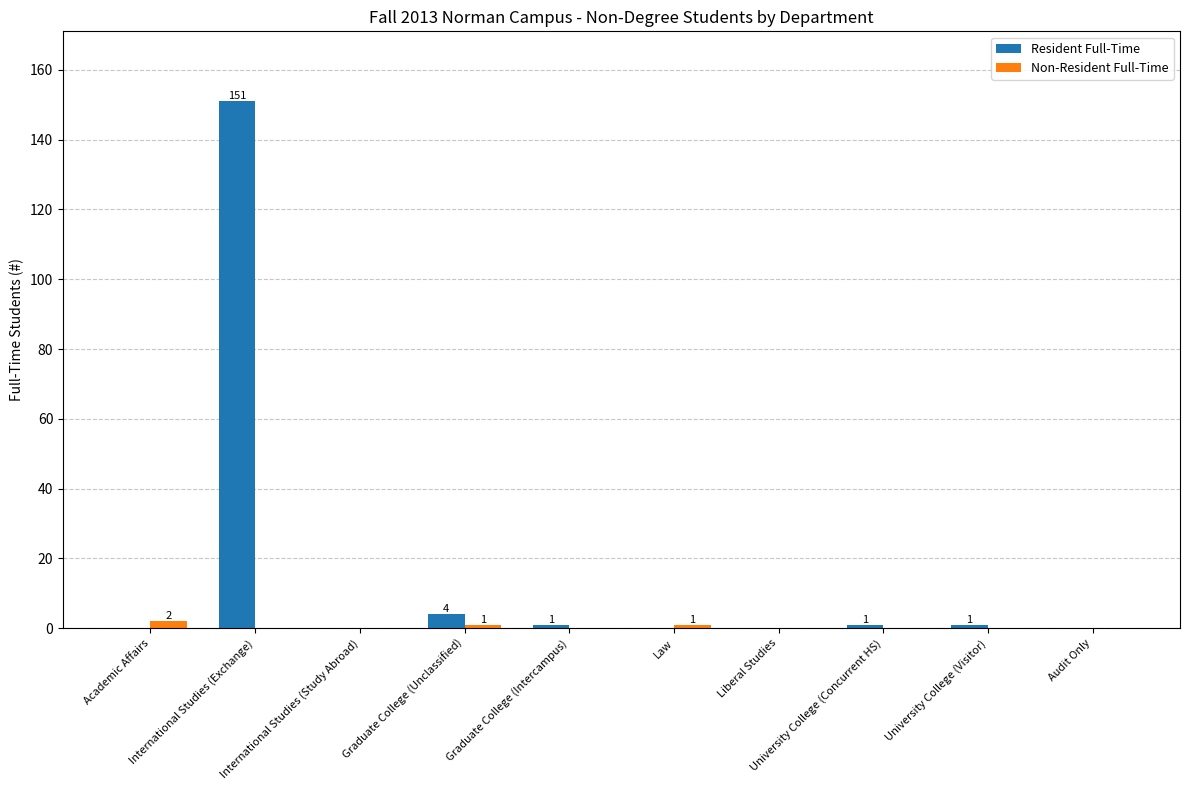

How many distinct data groups are displayed?

2